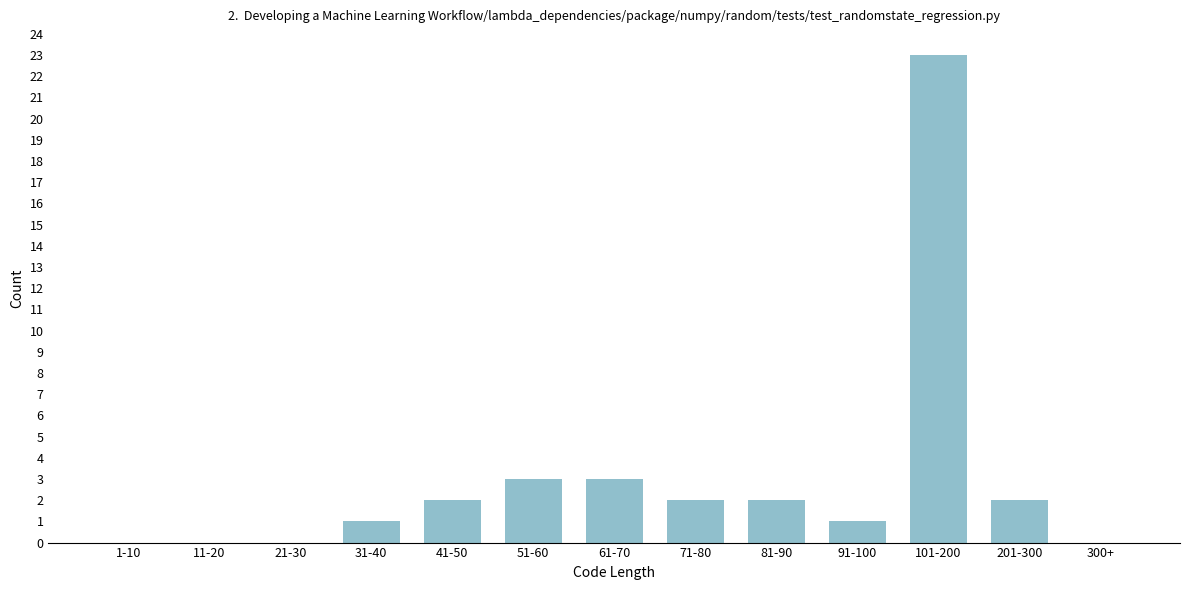

Reading right to left, transcribe all the data shown in this chart.

300+=0	201-300=2	101-200=23	91-100=1	81-90=2	71-80=2	61-70=3	51-60=3	41-50=2	31-40=1	21-30=0	11-20=0	1-10=0